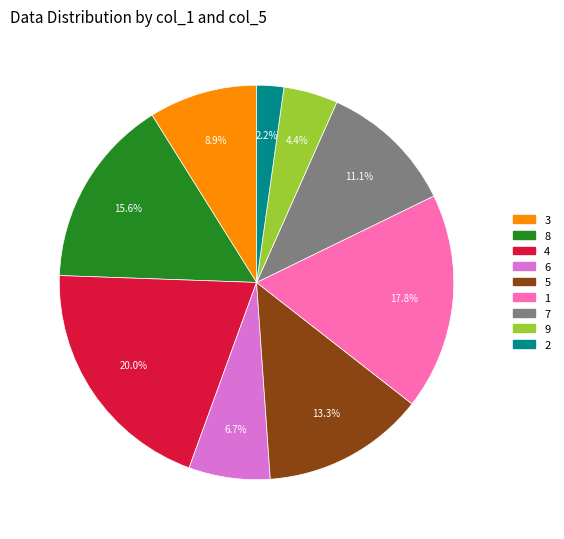

Which category has the biggest portion of the pie?

4